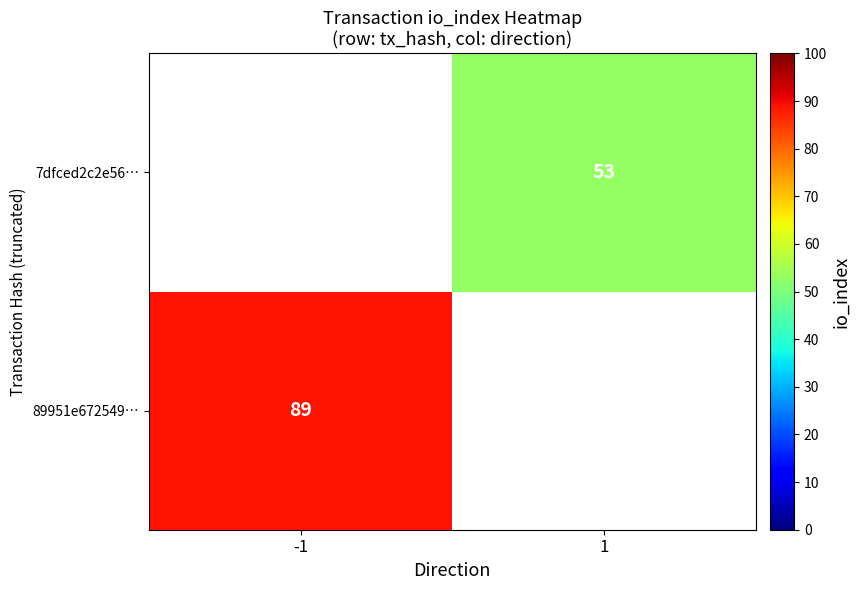

The 89951e672549… series shows 61 at 1. True or false?

False